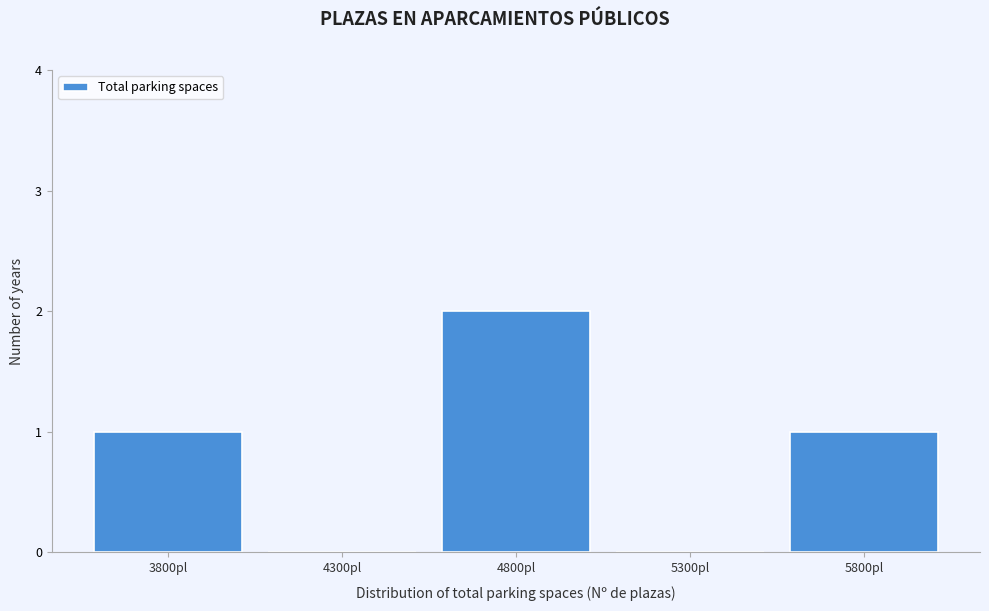

Reading right to left, transcribe all the data shown in this chart.

5800pl=1	5300pl=0	4800pl=2	4300pl=0	3800pl=1